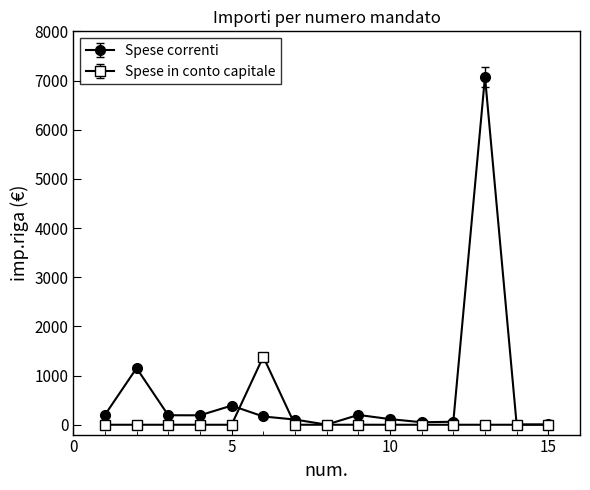

How many series are shown in this chart?

2